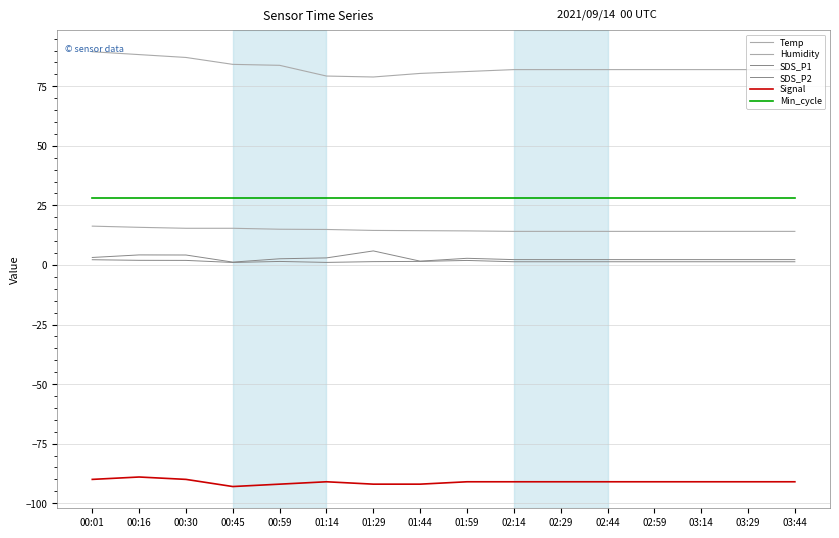

What is the total value across all series at 00:45?

36.9